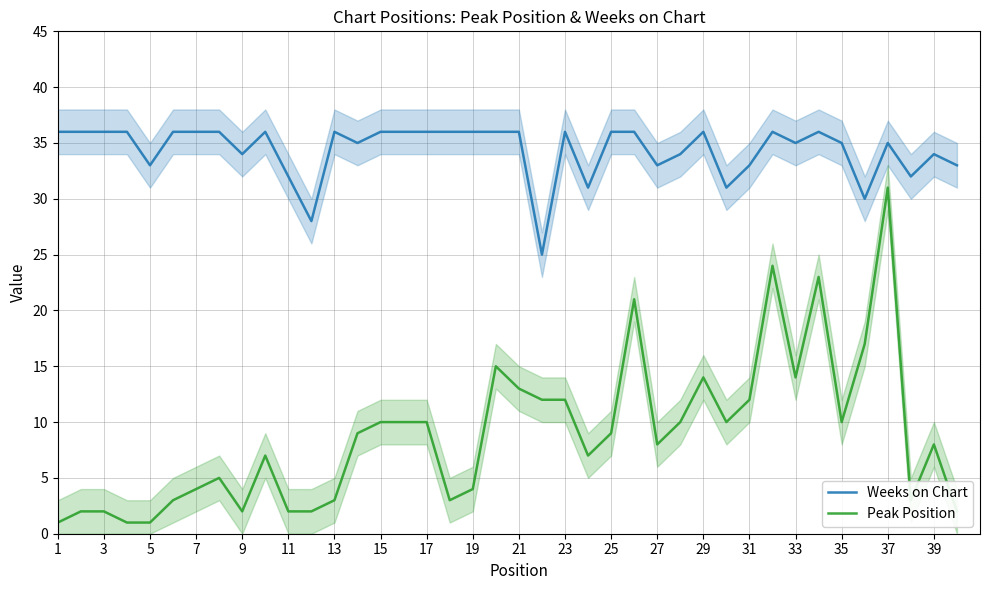

Rank the series by their average value, from highest to lowest.

Weeks on Chart, Peak Position